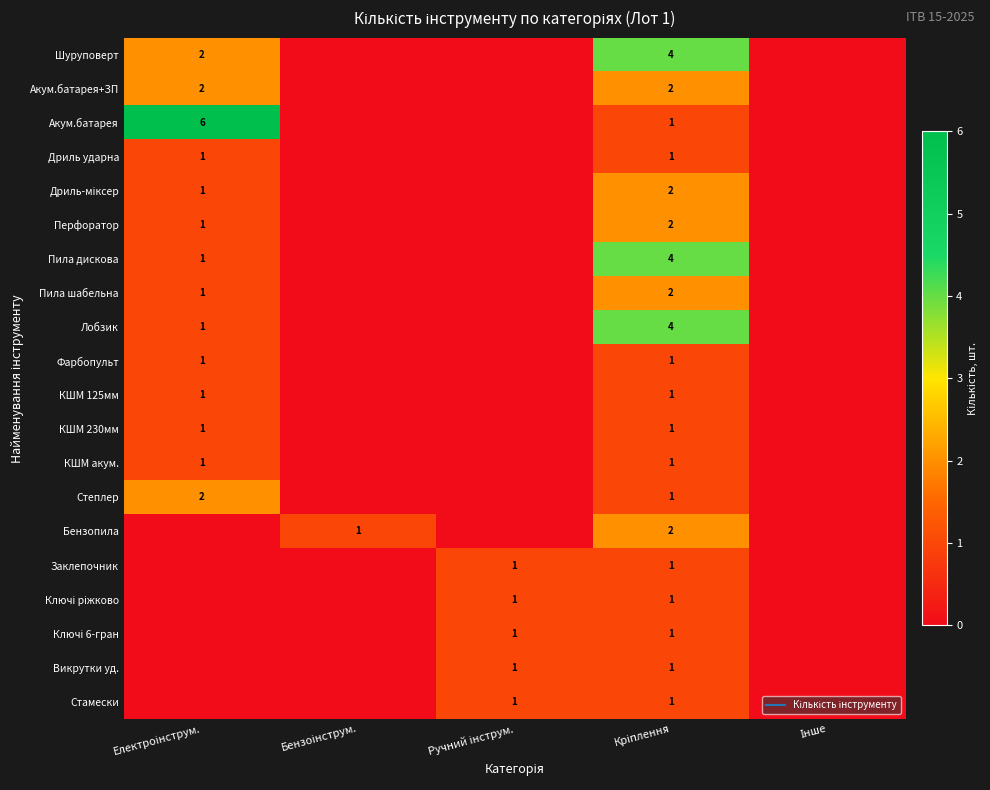

At how many categories does at least one series exceed 3?

2